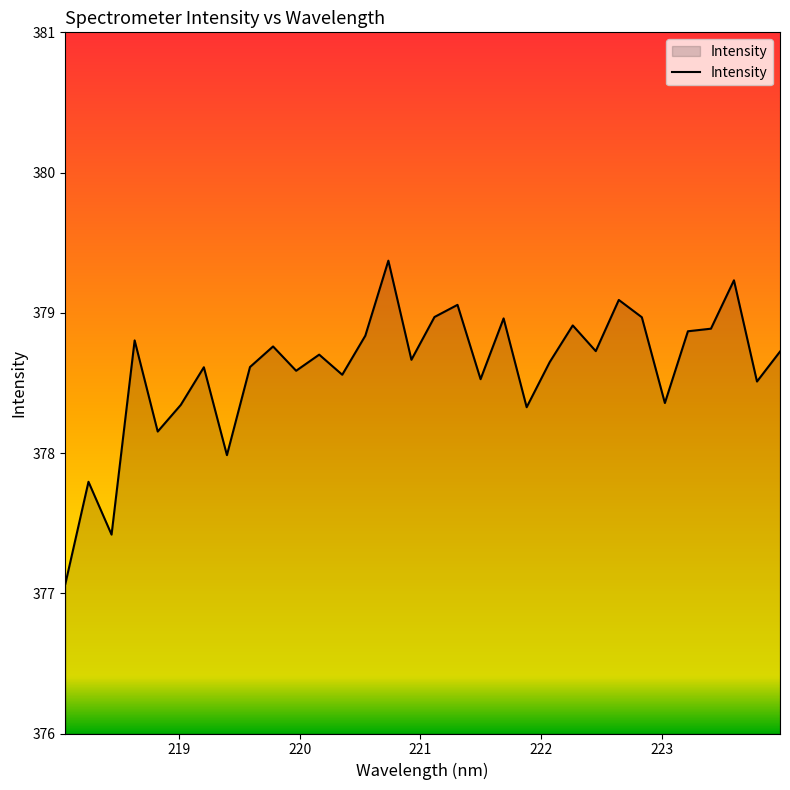

What is the maximum value shown in the chart?

379.4